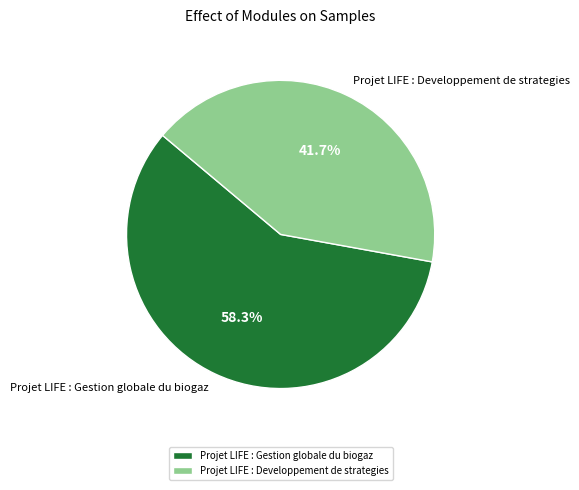

Between Projet LIFE : Developpement de strategies and Projet LIFE : Gestion globale du biogaz, which is larger?

Projet LIFE : Gestion globale du biogaz